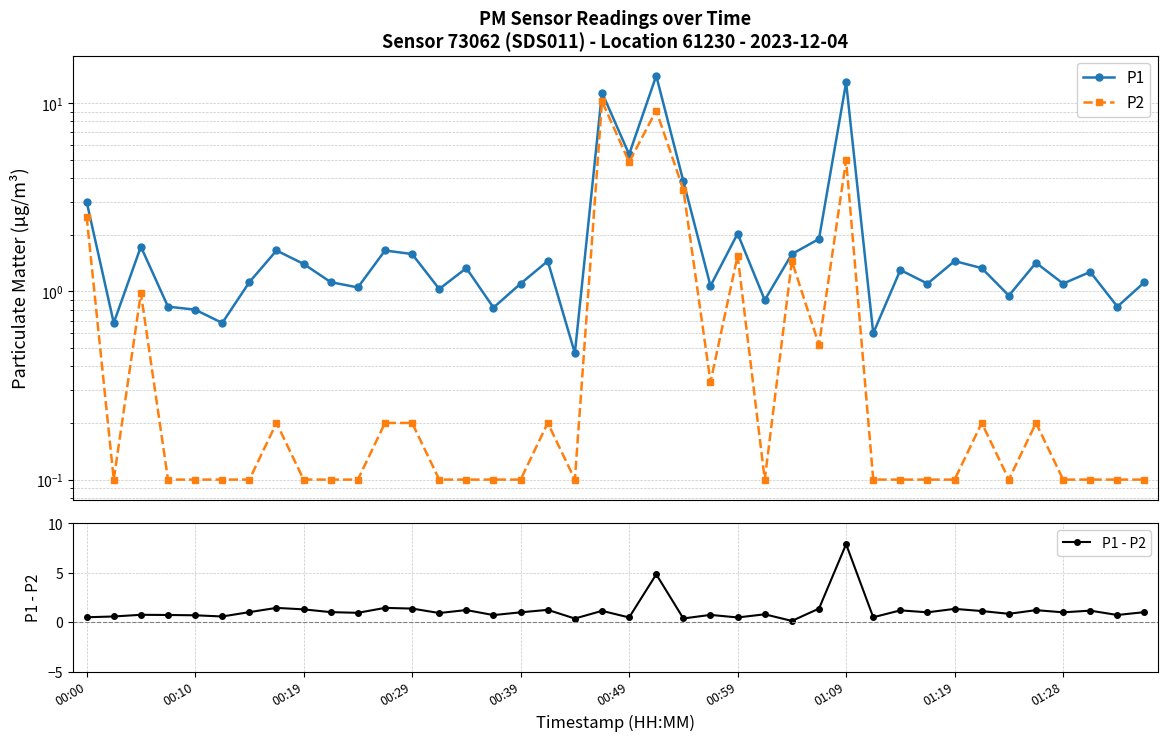

At which label does P1 reach its minimum?

18